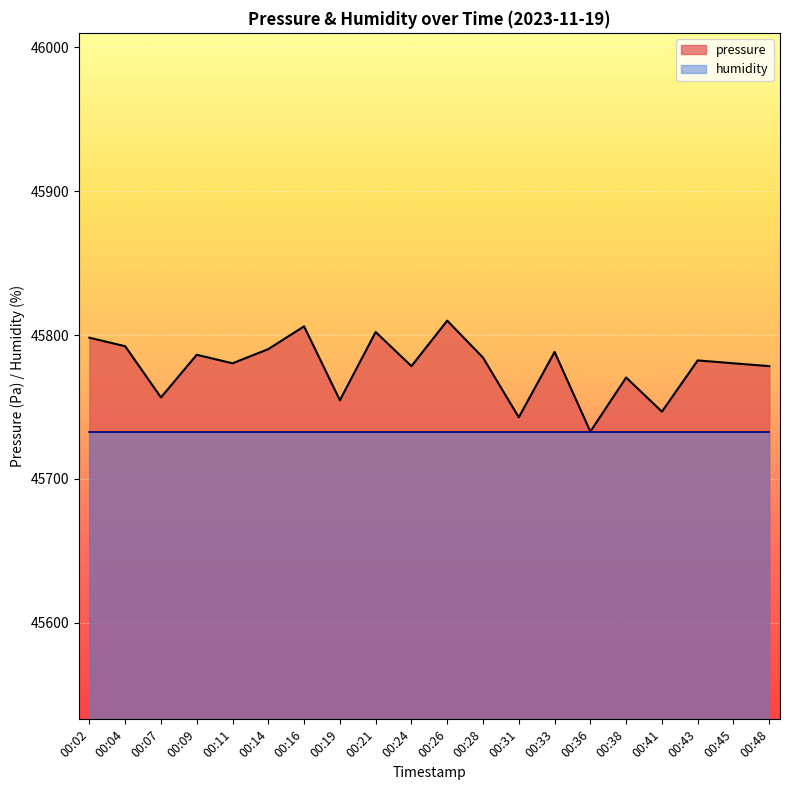

Which label corresponds to the largest value in the chart?

00:26